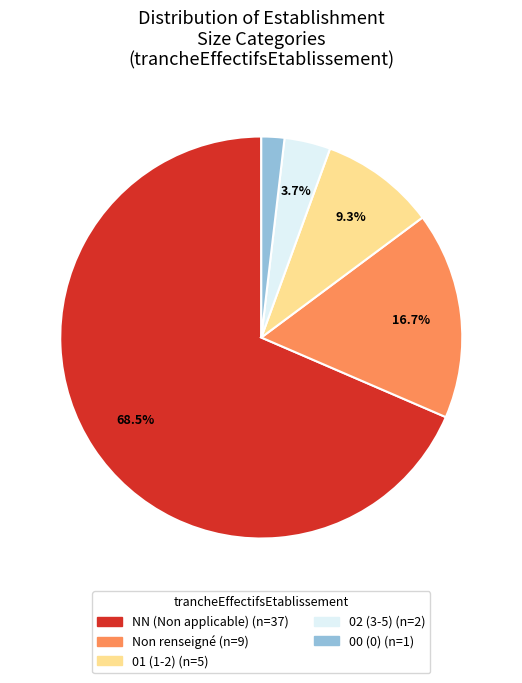

How many slices are in this pie chart?

5